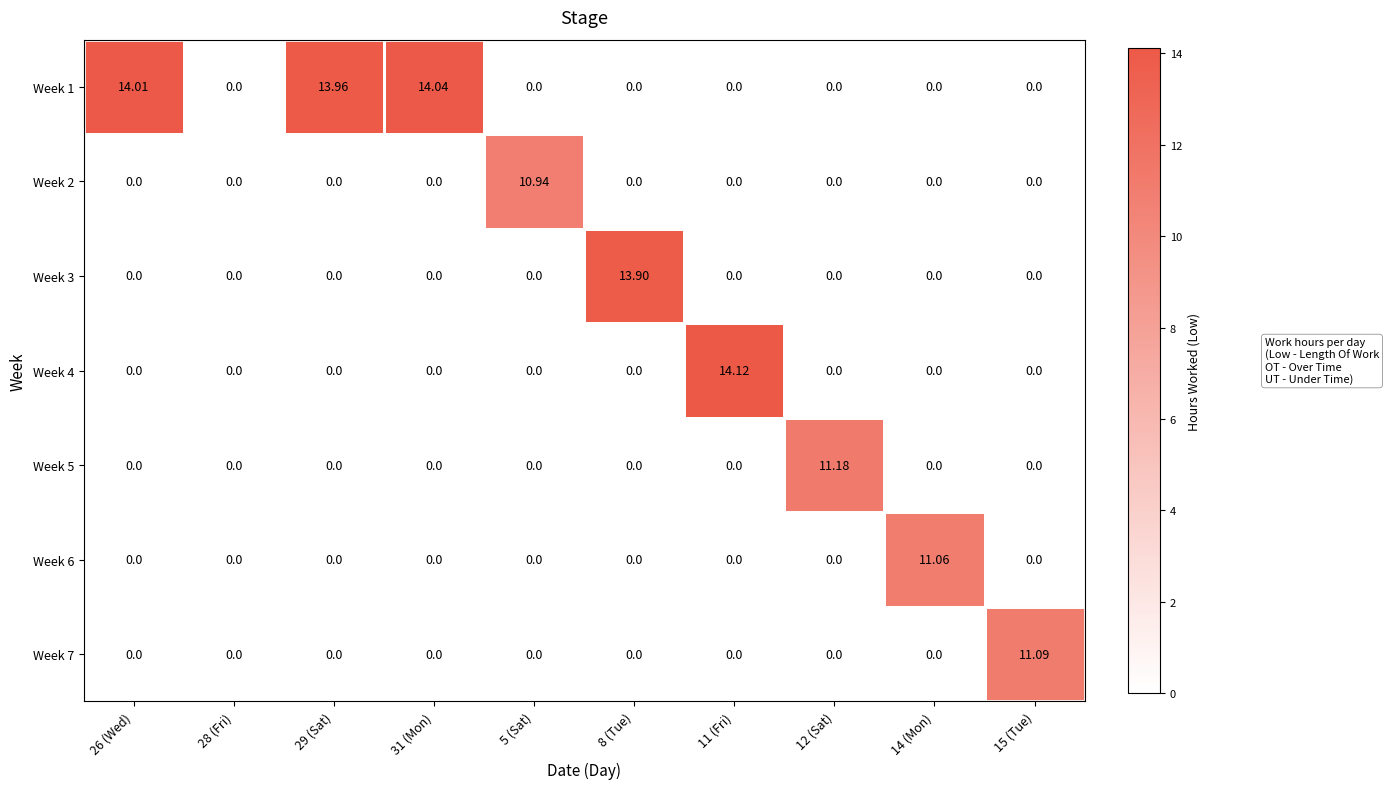

What is the total value across all series at 11 (Fri)?

14.1